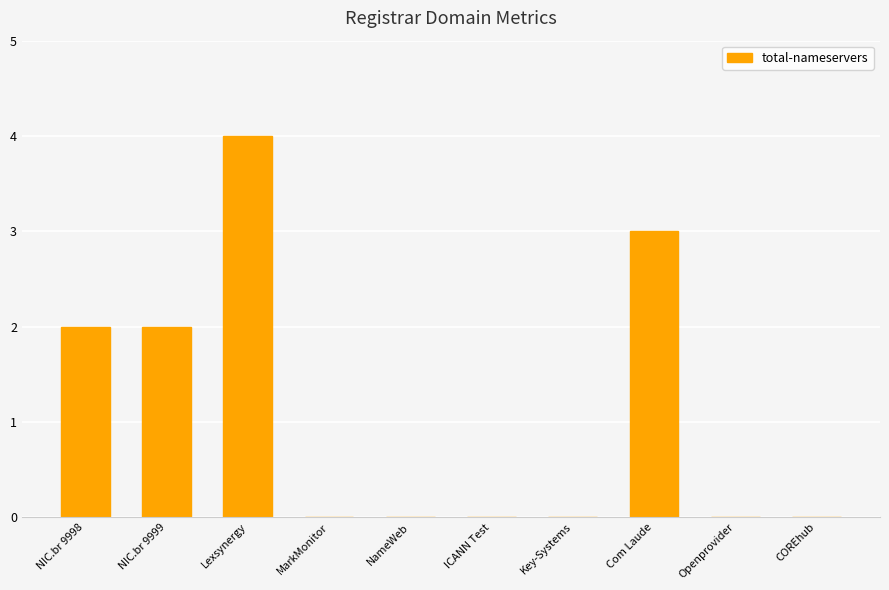

At which category does the chart reach its peak across all series?

Lexsynergy